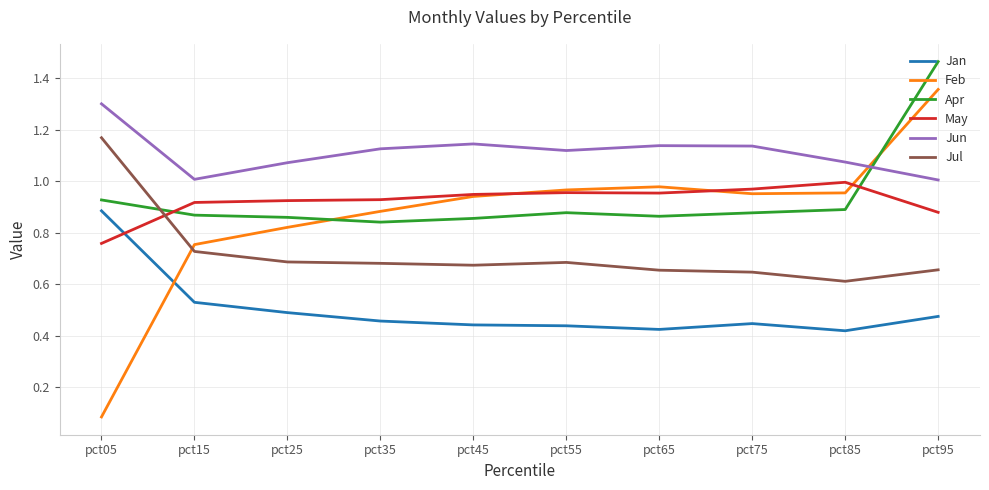

Which series has the widest spread of values?

Feb